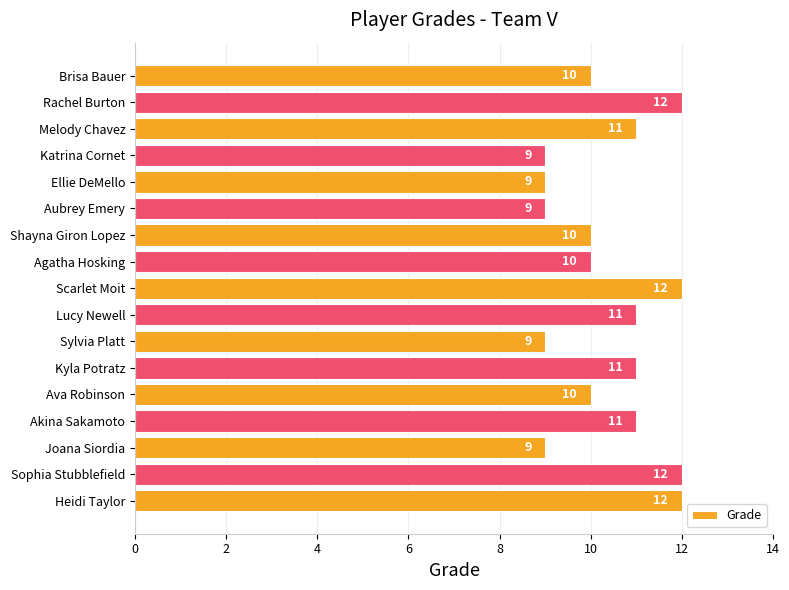

What is the average value?

10